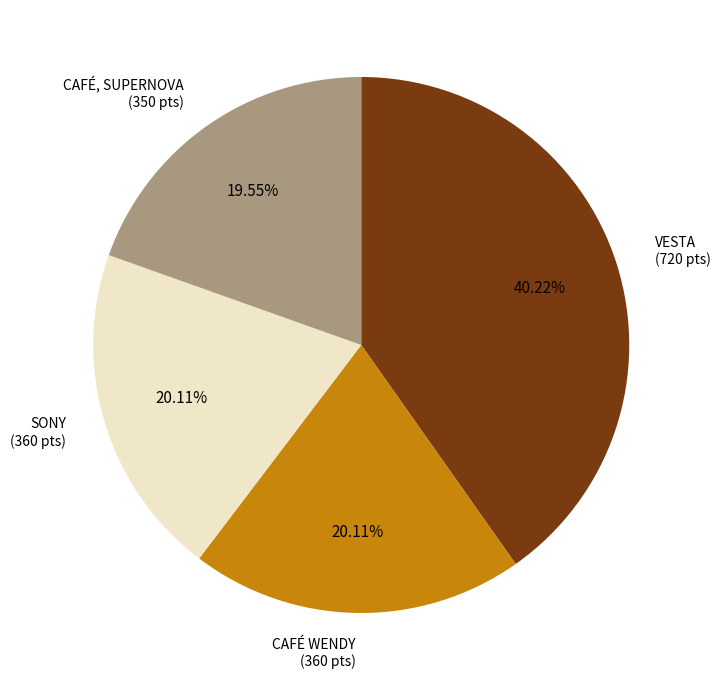

How many segments does this pie chart have?

4